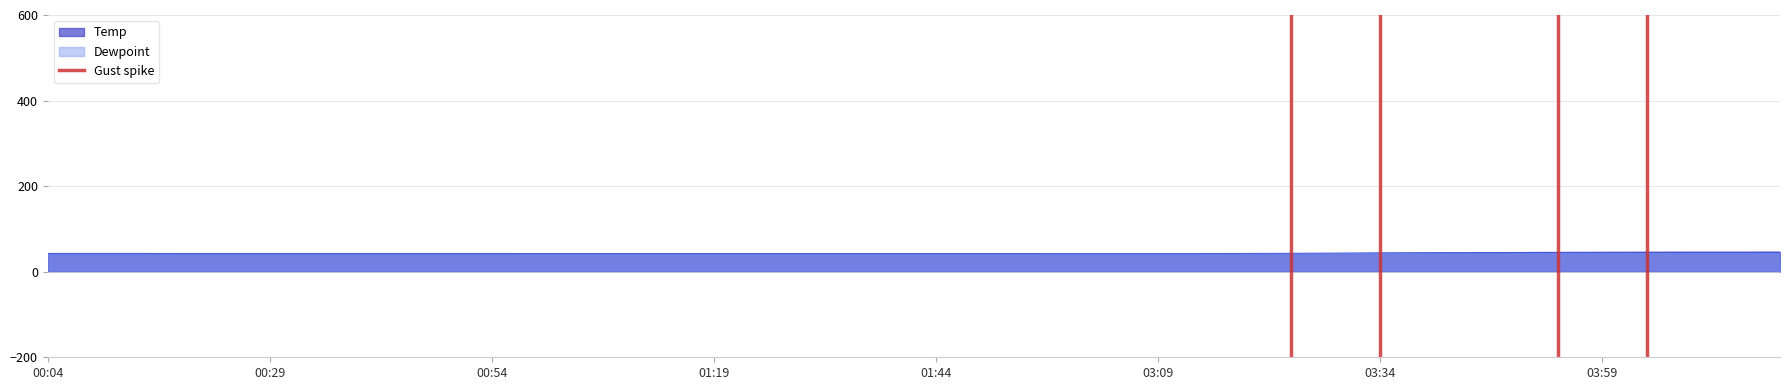

What is the minimum value for Dewpoint?

41.0